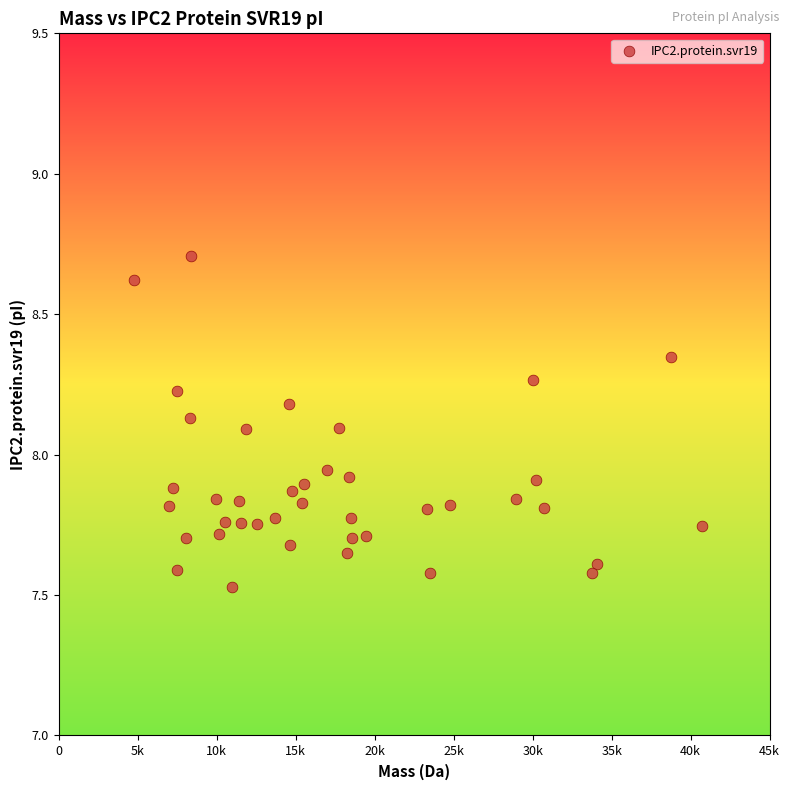

What is the range of Y values (max minus min)?

1.2